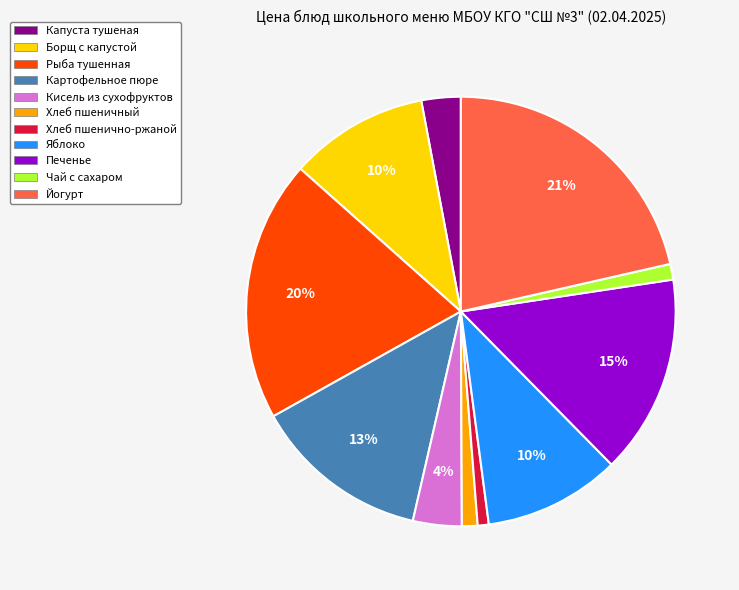

Do Печенье and Рыба тушенная together represent more than half of the pie?

No